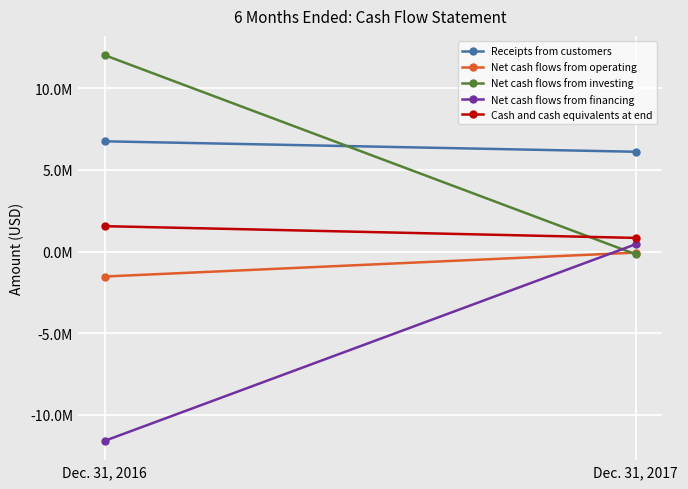

The Net cash flows from investing series shows -170161 at Dec. 31, 2017. True or false?

True